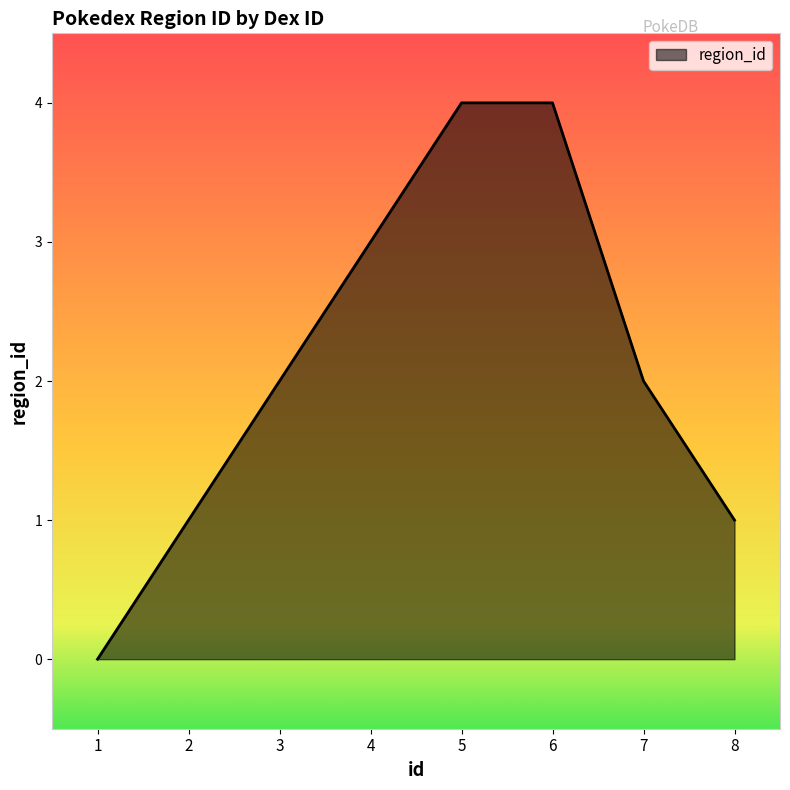

What is the greatest value displayed?

4